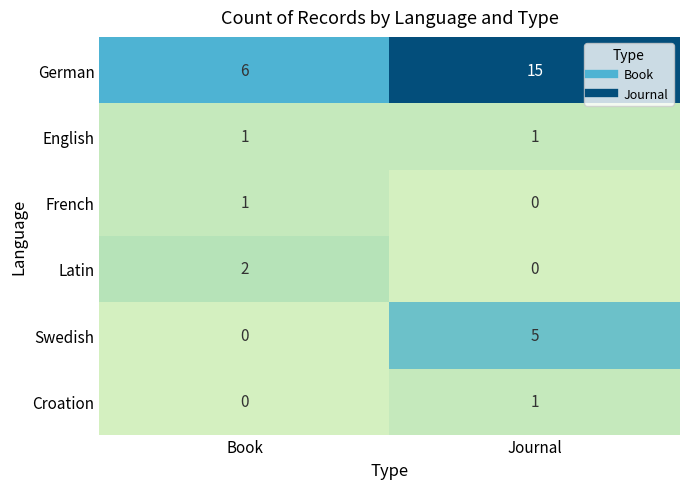

What is the difference between the highest and lowest values at Journal?

15